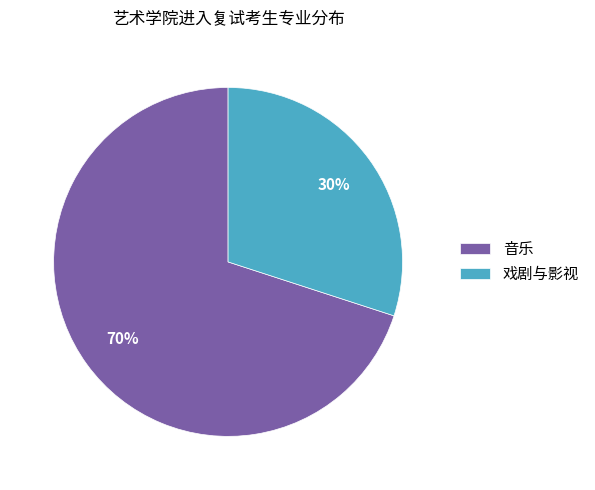

Which has a higher value, 戏剧与影视 or 音乐?

音乐